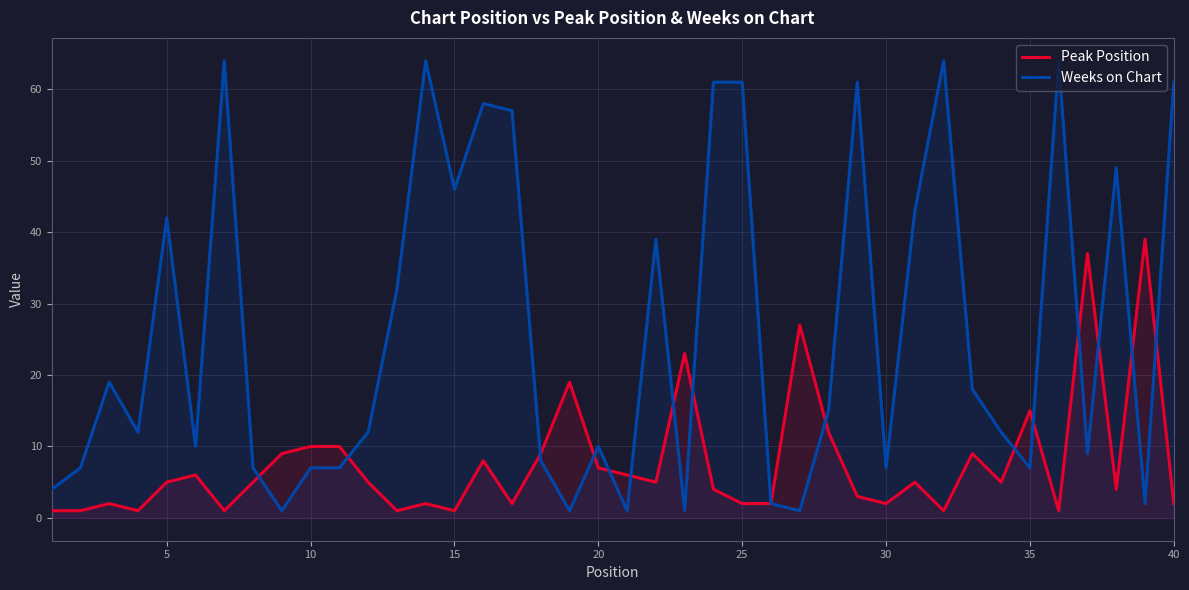

Which series ends up on top after the final intersection of Weeks on Chart and Peak Position?

Weeks on Chart